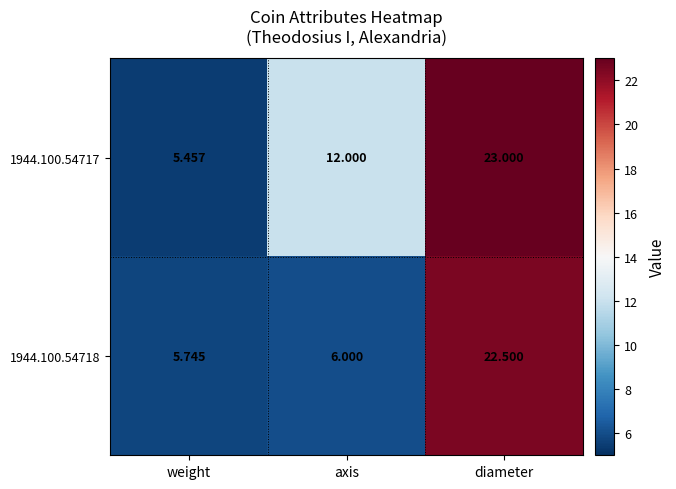

What is the spread (max minus min) of values at axis?

6.0